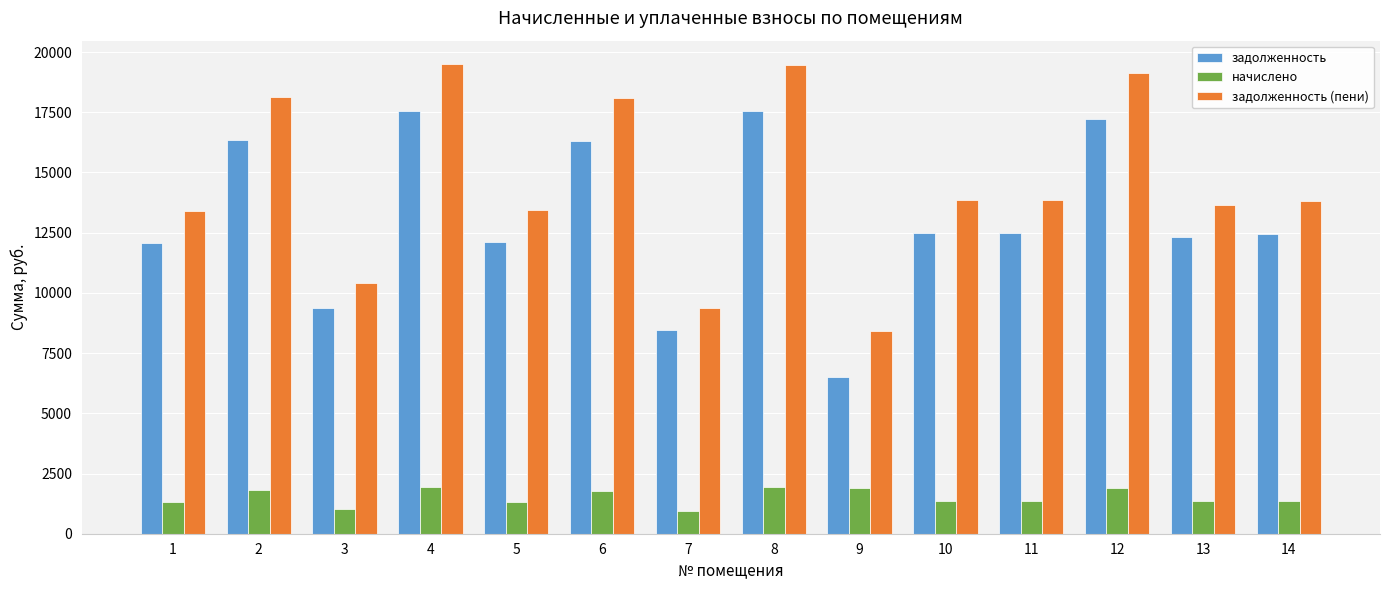

What is the minimum value for начислено?

928.7